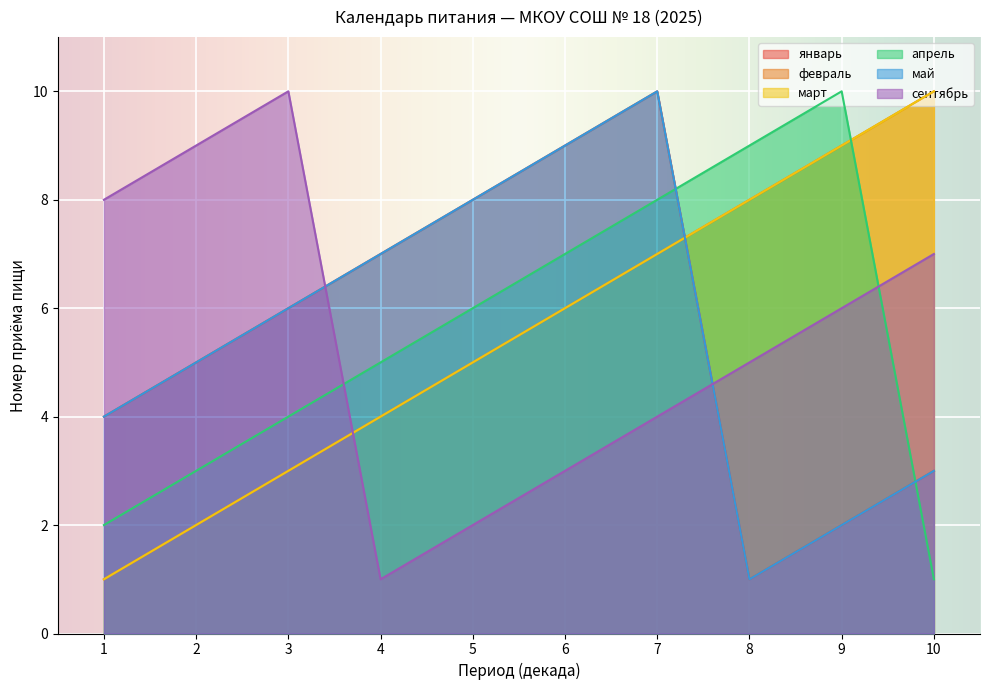

What is the difference between the maximum and minimum values in the февраль series?

9